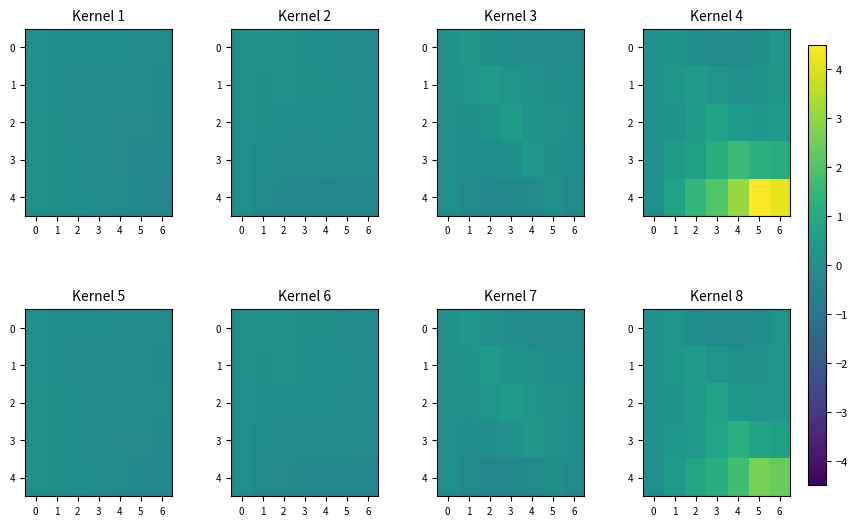

List the labels in order of 0 value, largest first.

1, 6, 0, 5, 2, 4, 3